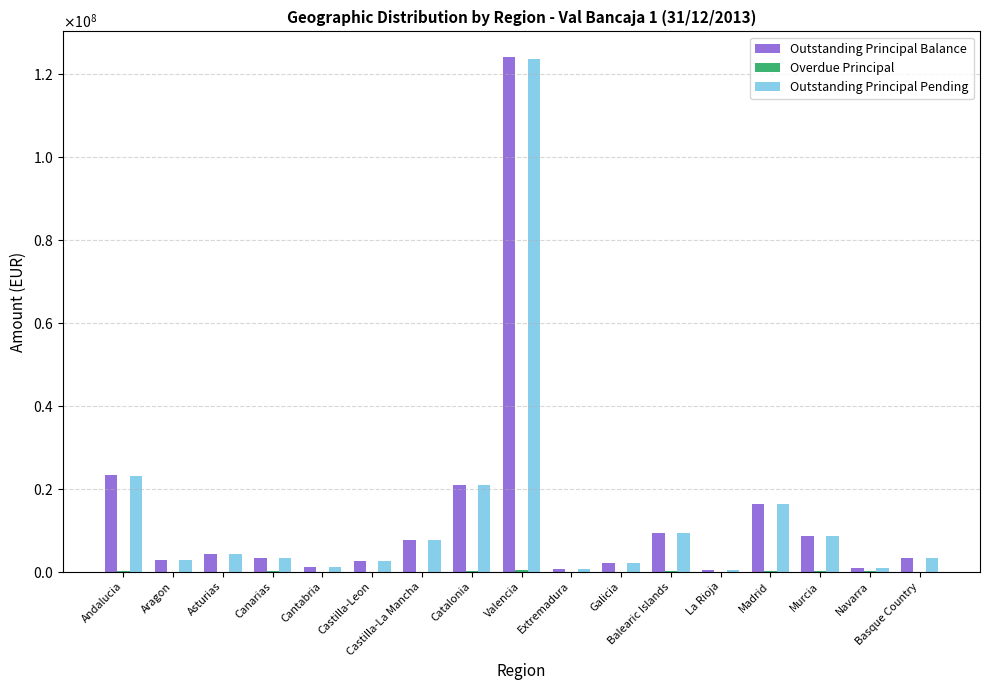

Between Aragon and Madrid, which is larger?

Madrid